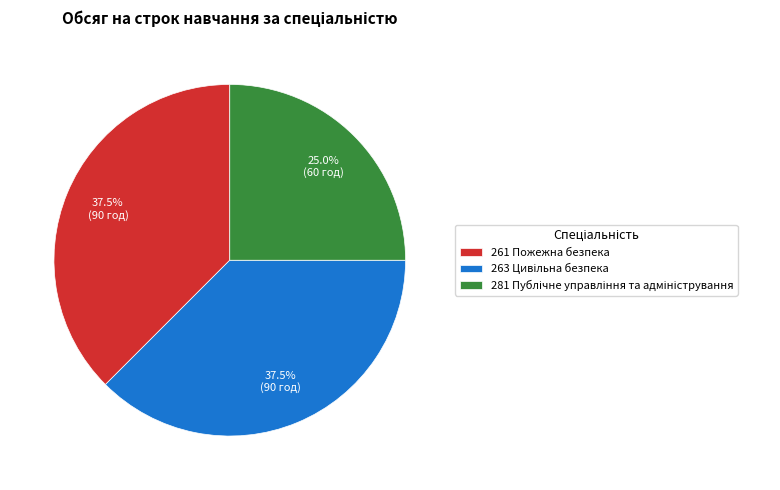

Is there a majority slice in this chart?

No